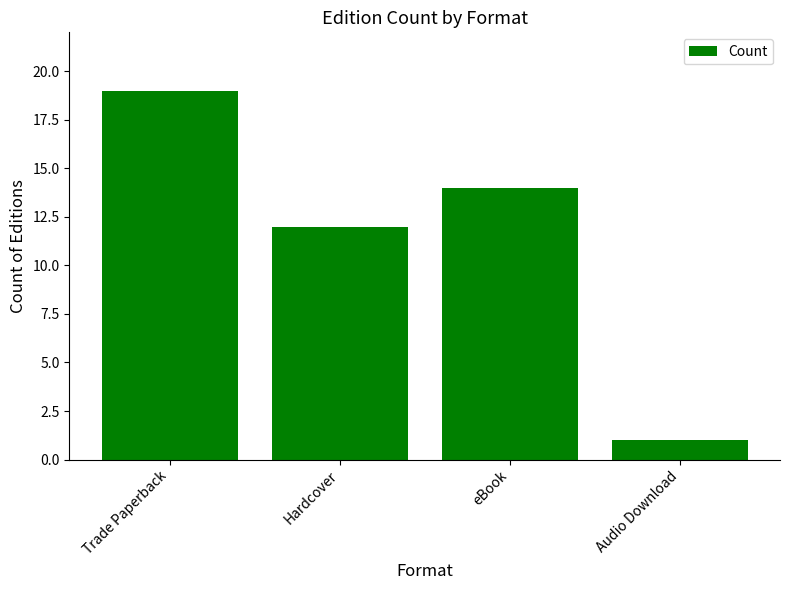

Which has a higher value, Audio Download or eBook?

eBook